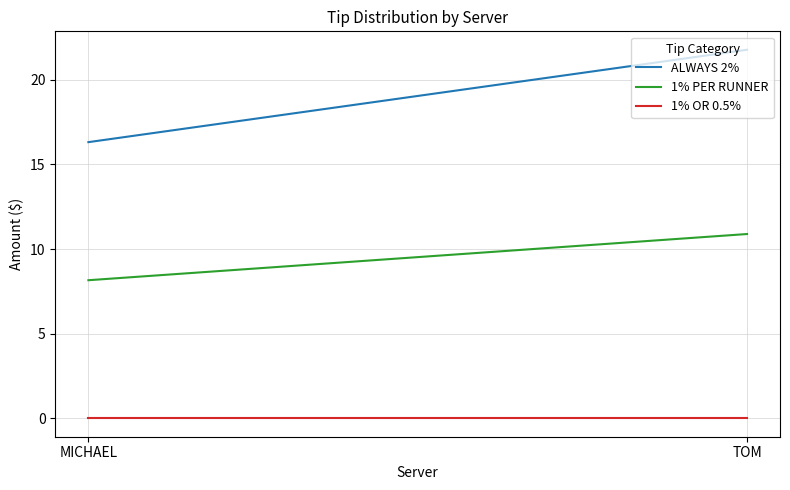

Is it true that ALWAYS 2% equals 22.3 at MICHAEL?

False